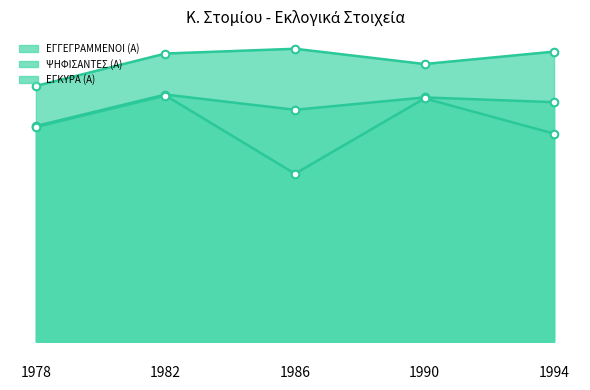

Which series reaches the maximum Y coordinate?

ΕΓΓΕΓΡΑΜΜΕΝΟΙ (Α)